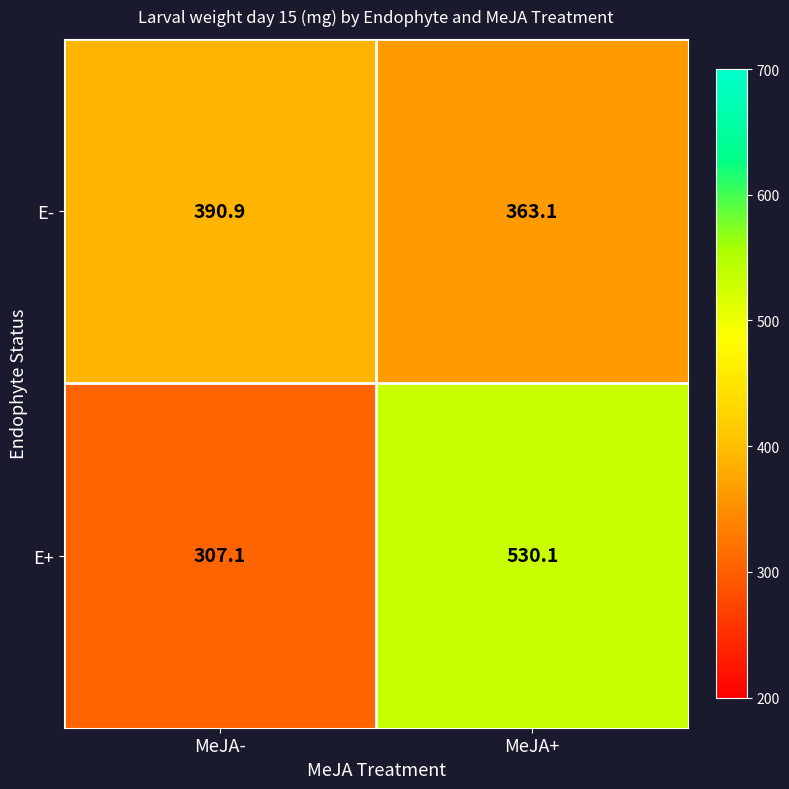

Is it true that E+ equals 307.1 at MeJA-?

True